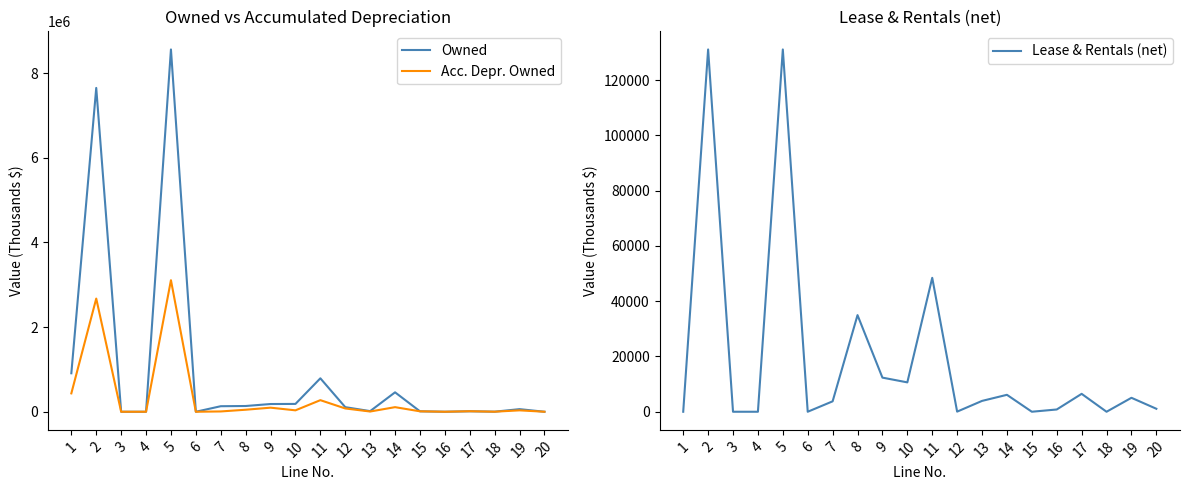

Which series has the largest range (max minus min)?

Owned